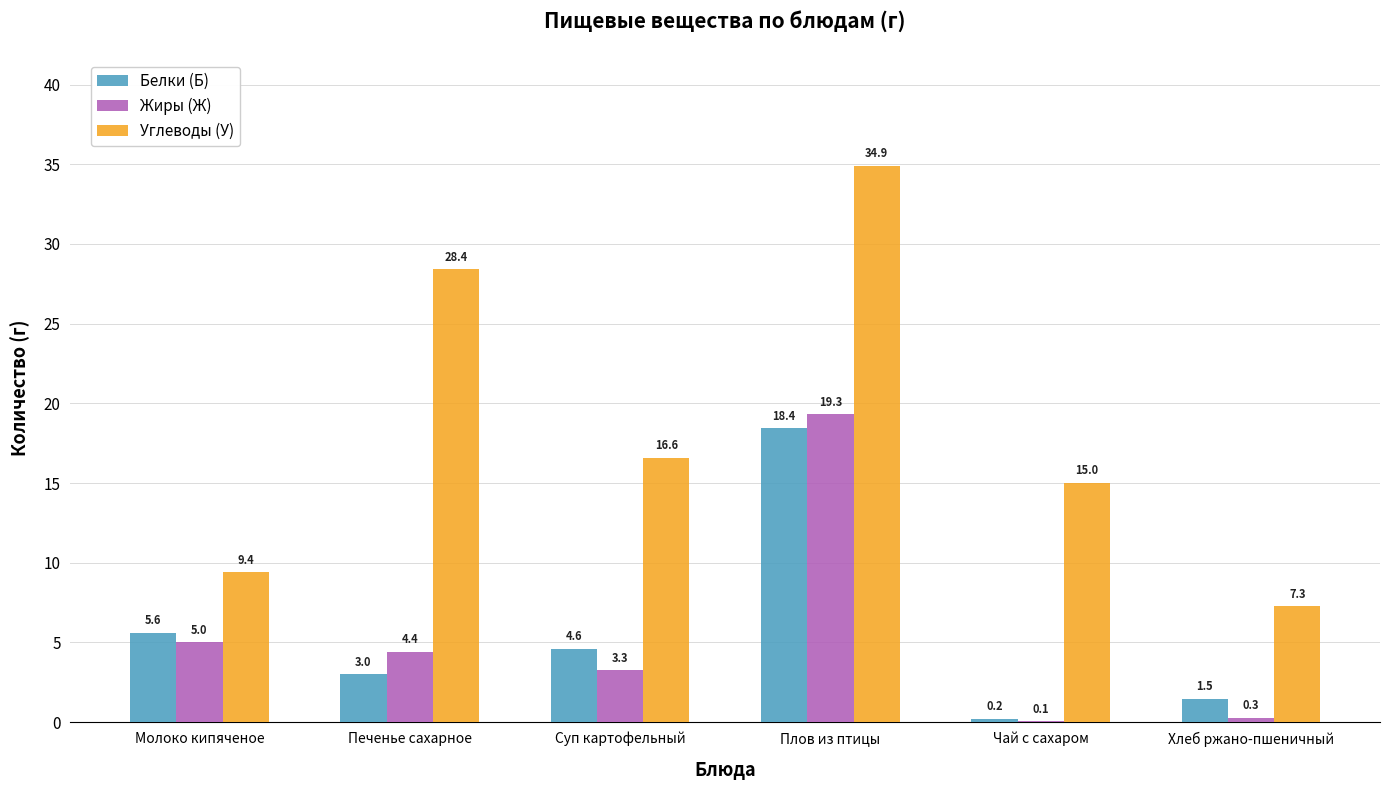

What is the maximum value shown in the chart?

34.9